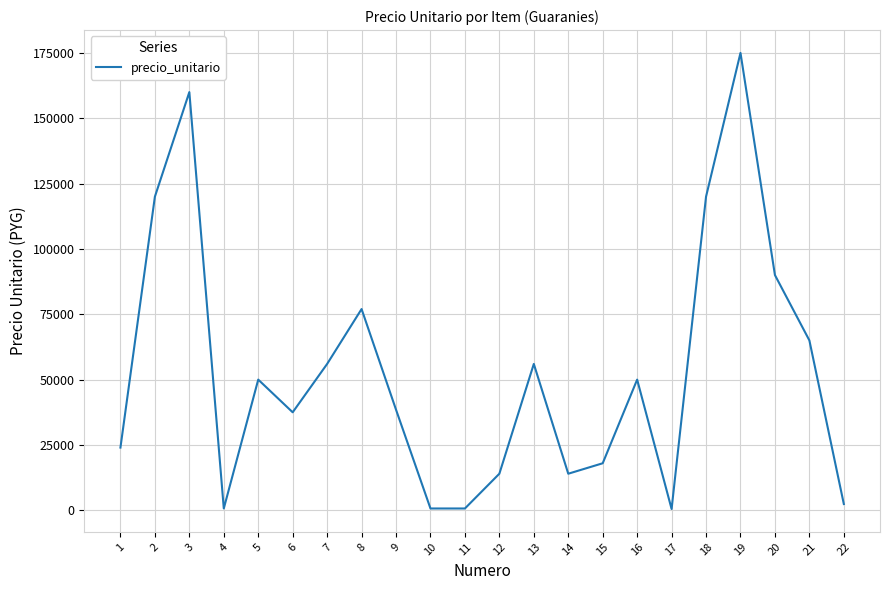

Is it true that the value at 22 is 2400?

True